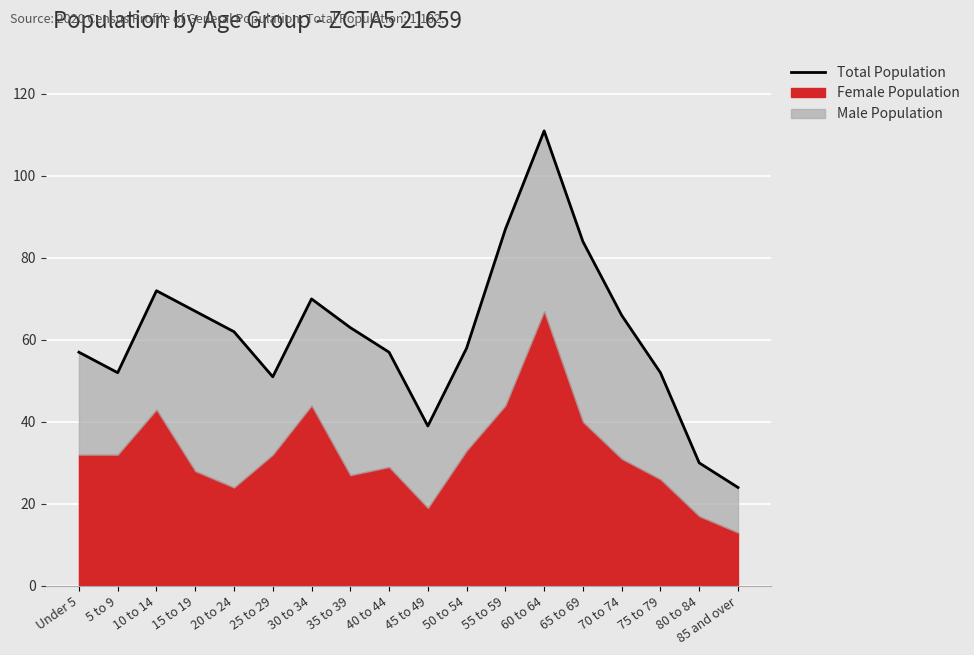

The chart shows a value of 52 at 75 to 79. True or false?

True